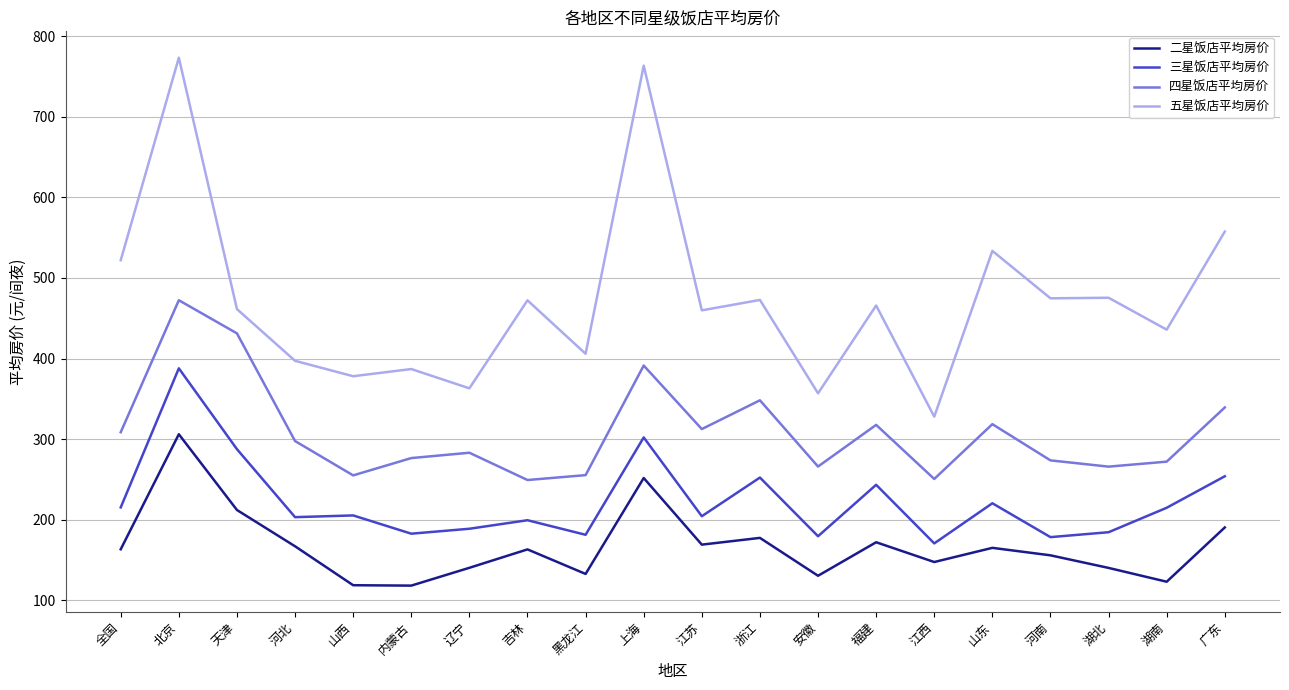

Which series has the largest total across all categories?

五星饭店平均房价